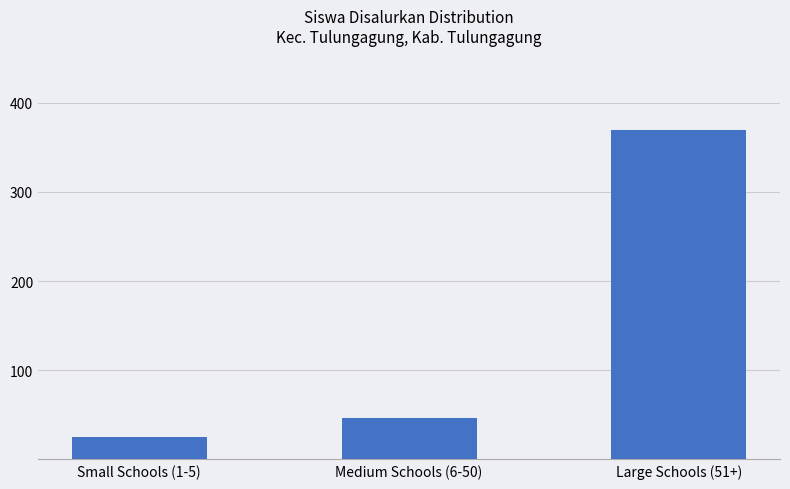

Rank the categories by value from highest to lowest.

Large Schools (51+), Medium Schools (6-50), Small Schools (1-5)